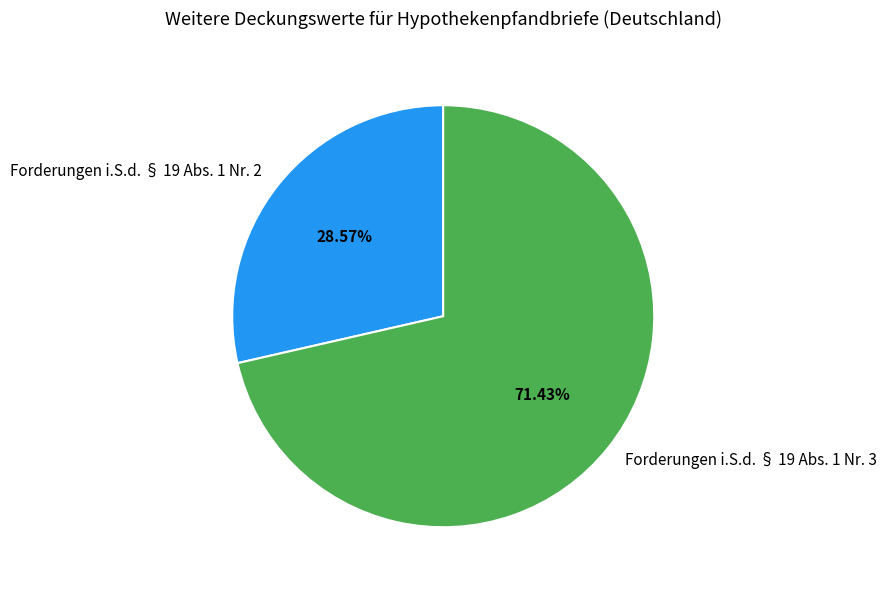

To the nearest percent, what is the average slice percentage?

50%